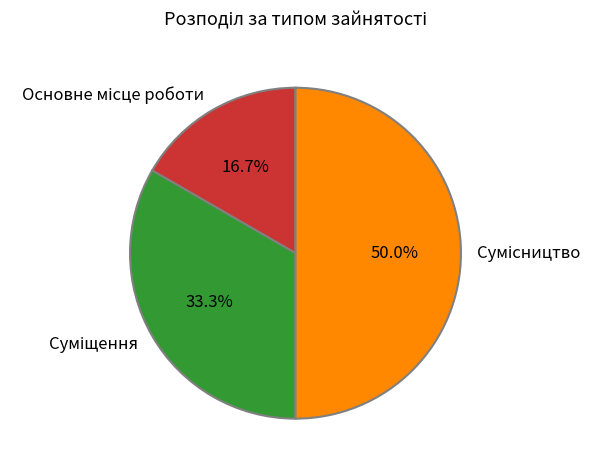

What percentage do Сумісництво and Суміщення together represent?

83.3%